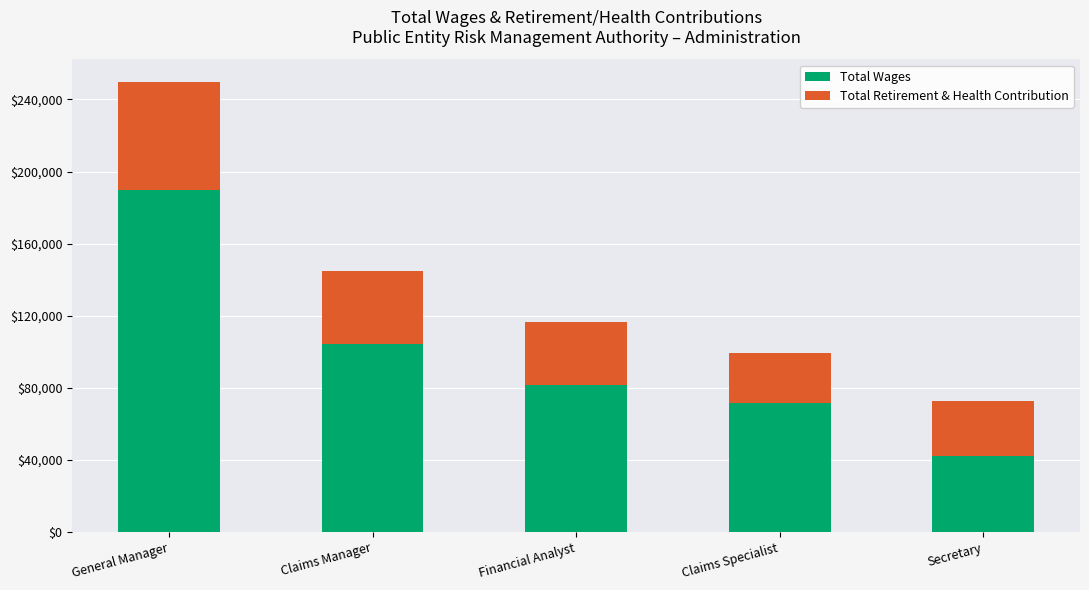

How many data points does each series have?

5